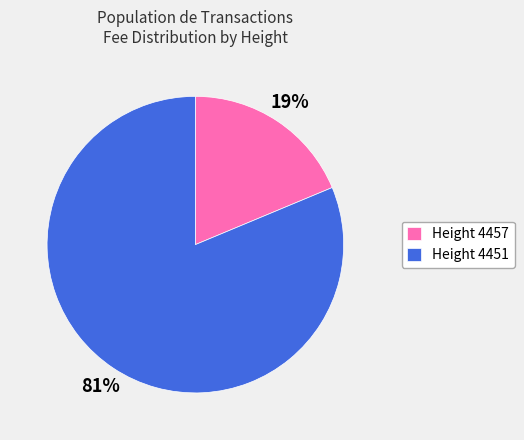

Is it true that Height 4451 is 95% of the pie?

False